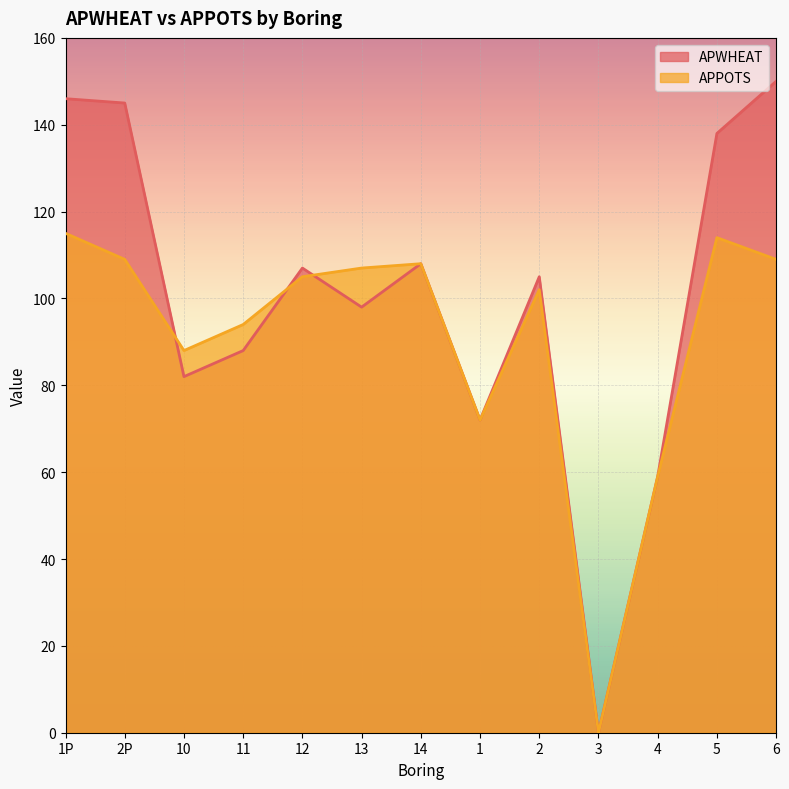

The value of APWHEAT at 2 is 105. True or false?

True